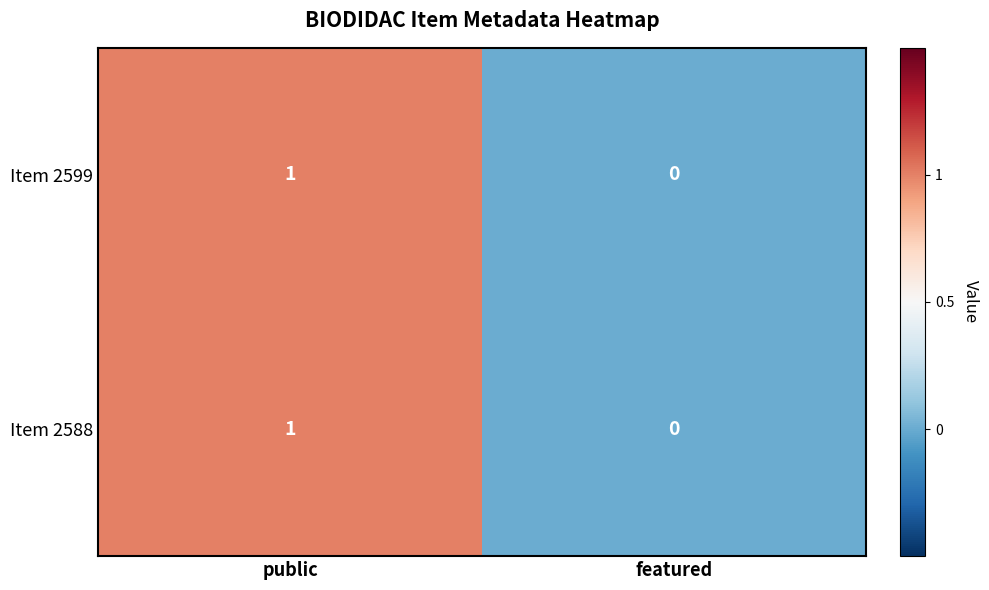

Which category has the highest value in the Item 2599 series?

public